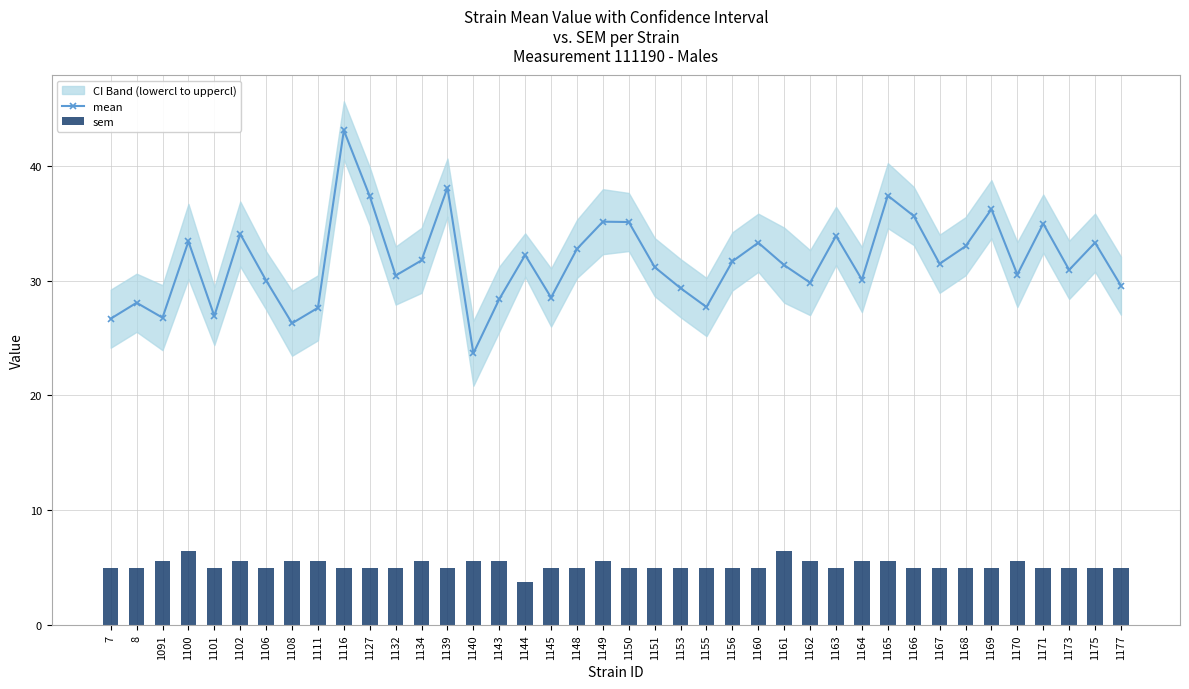

Reading left to right, what are all the values shown in this chart?

mean: 7=26.7	8=28.1	1091=26.8	1100=33.4	1101=26.9	1102=34.1	1106=30.0	1108=26.3	1111=27.6	1116=43.1	1127=37.3	1132=30.4	1134=31.8	1139=38.1	1140=23.7	1143=28.4	1144=32.2	1145=28.5	1148=32.8	1149=35.1	1150=35.1	1151=31.2	1153=29.3	1155=27.7	1156=31.7	1160=33.3	1161=31.3	1162=29.8	1163=33.9	1164=30.1	1165=37.4	1166=35.6	1167=31.5	1168=33.0	1169=36.2	1170=30.5	1171=35.0	1173=30.9	1175=33.3	1177=29.6
sem: 7=5.0	8=5.0	1091=5.6	1100=6.5	1101=5.0	1102=5.6	1106=5.0	1108=5.6	1111=5.6	1116=5.0	1127=5.0	1132=5.0	1134=5.6	1139=5.0	1140=5.6	1143=5.6	1144=3.7	1145=5.0	1148=5.0	1149=5.6	1150=5.0	1151=5.0	1153=5.0	1155=5.0	1156=5.0	1160=5.0	1161=6.5	1162=5.6	1163=5.0	1164=5.6	1165=5.6	1166=5.0	1167=5.0	1168=5.0	1169=5.0	1170=5.6	1171=5.0	1173=5.0	1175=5.0	1177=5.0